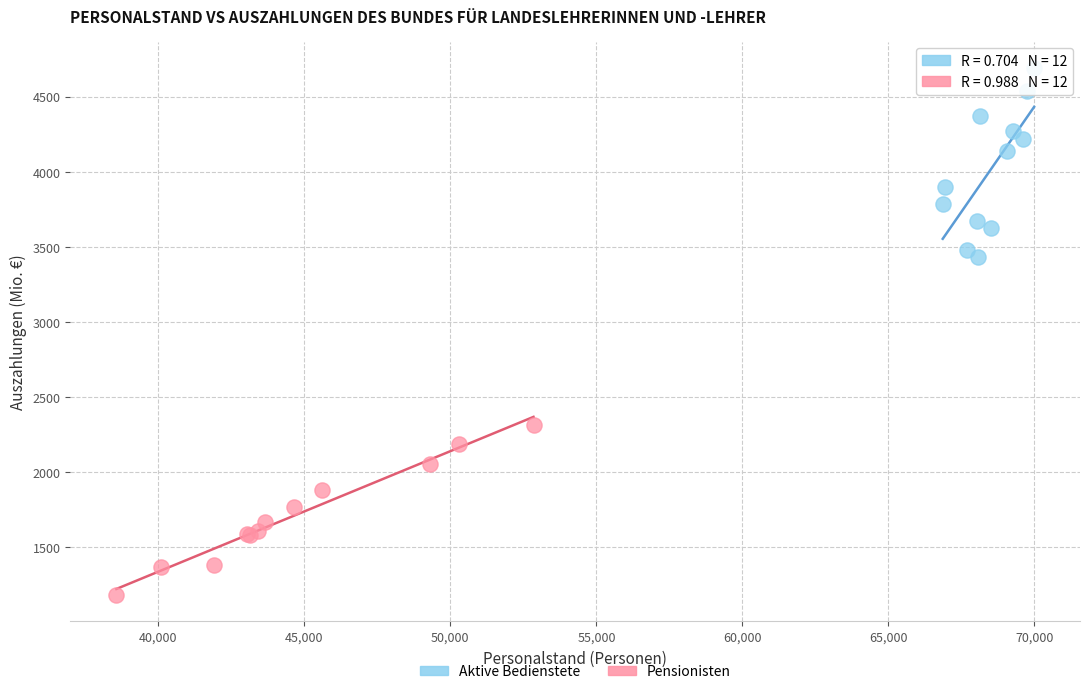

Which series reaches the minimum Y coordinate?

Pensionisten